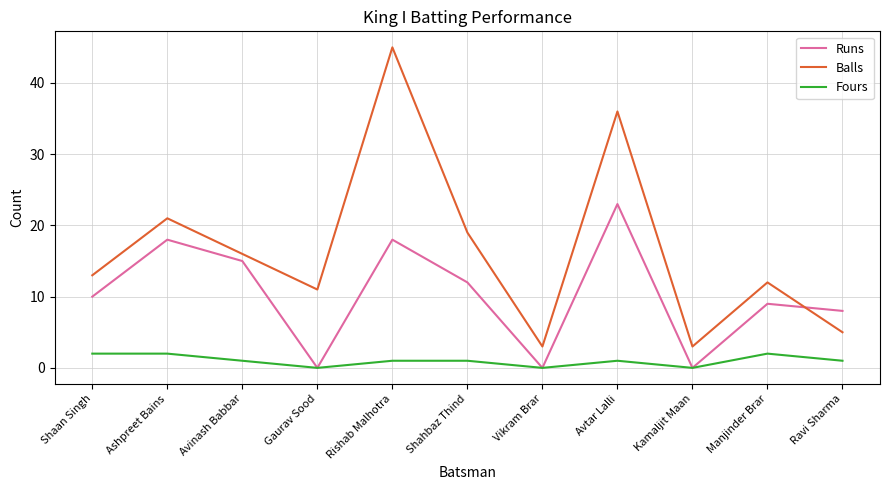

In Fours, how many points are lower than both neighbors (excluding endpoints)?

3